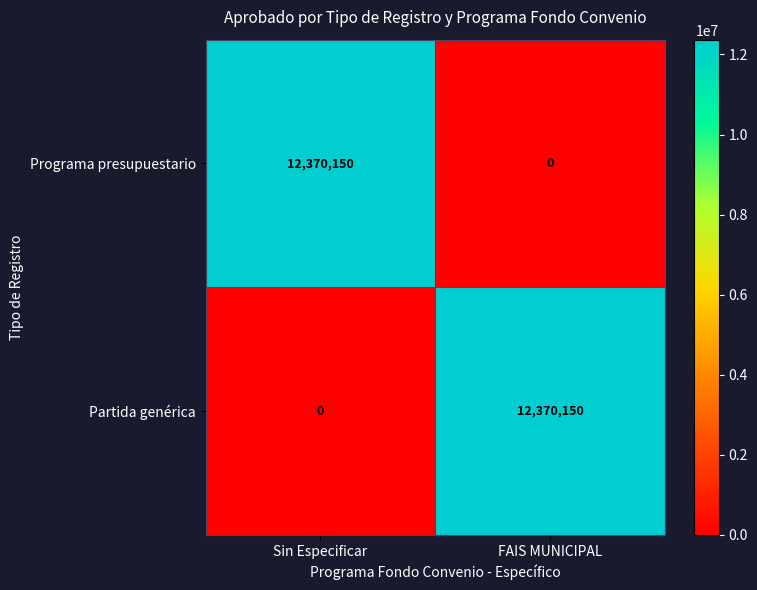

What is the average value of the Partida genérica series?

6185075